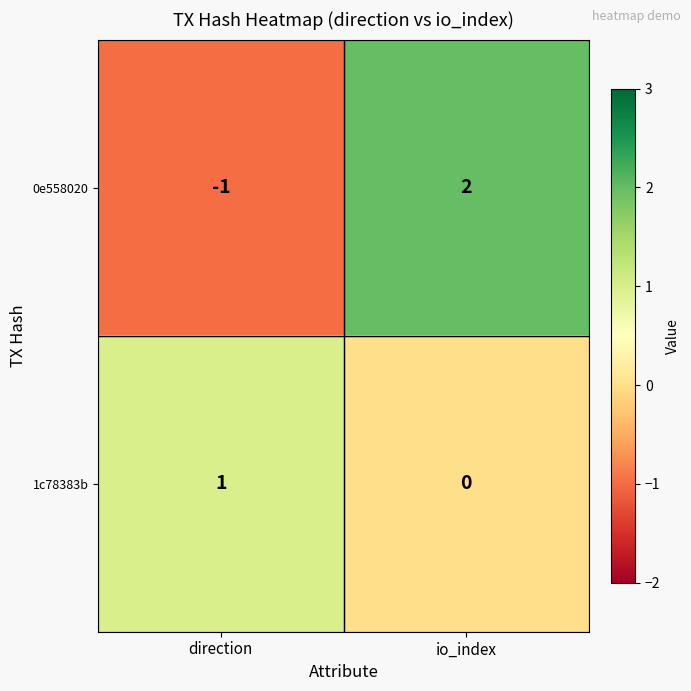

The 0e558020 series shows 2 at io_index. True or false?

True